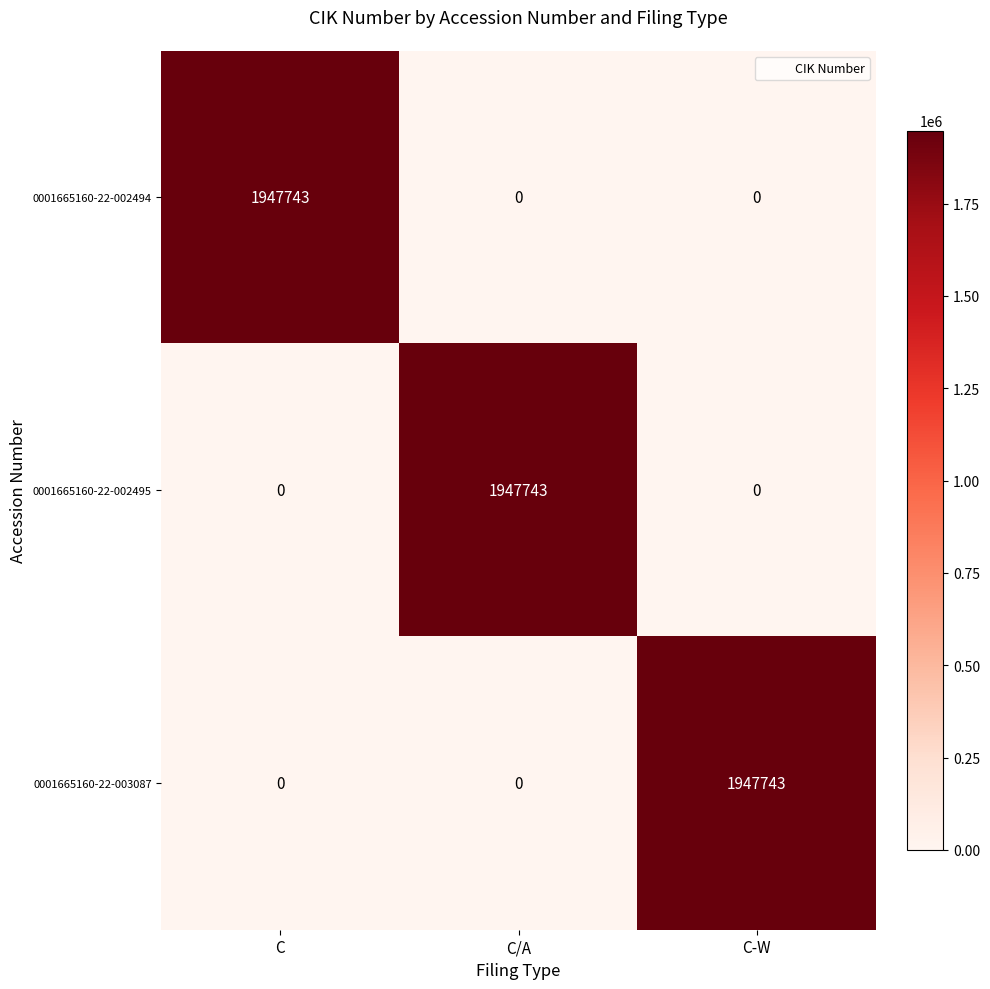

How many data points does each series have?

3